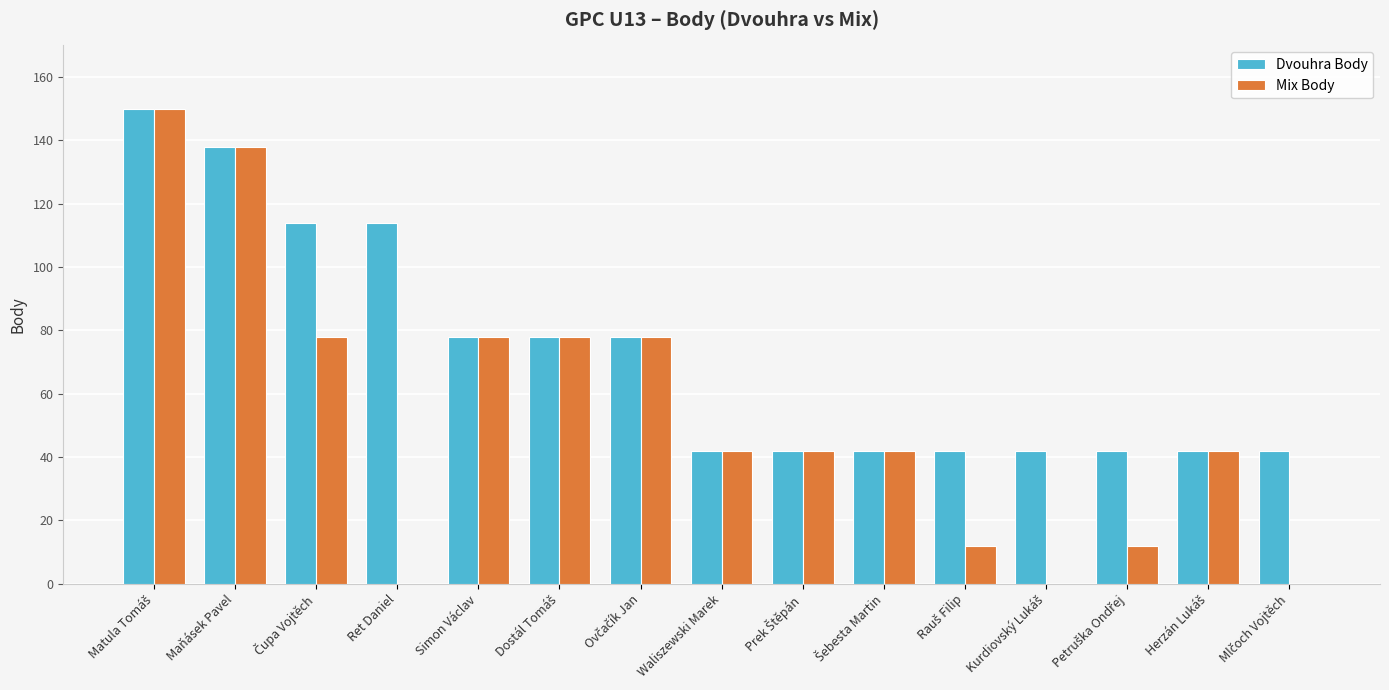

Which series has the largest total across all categories?

Dvouhra Body